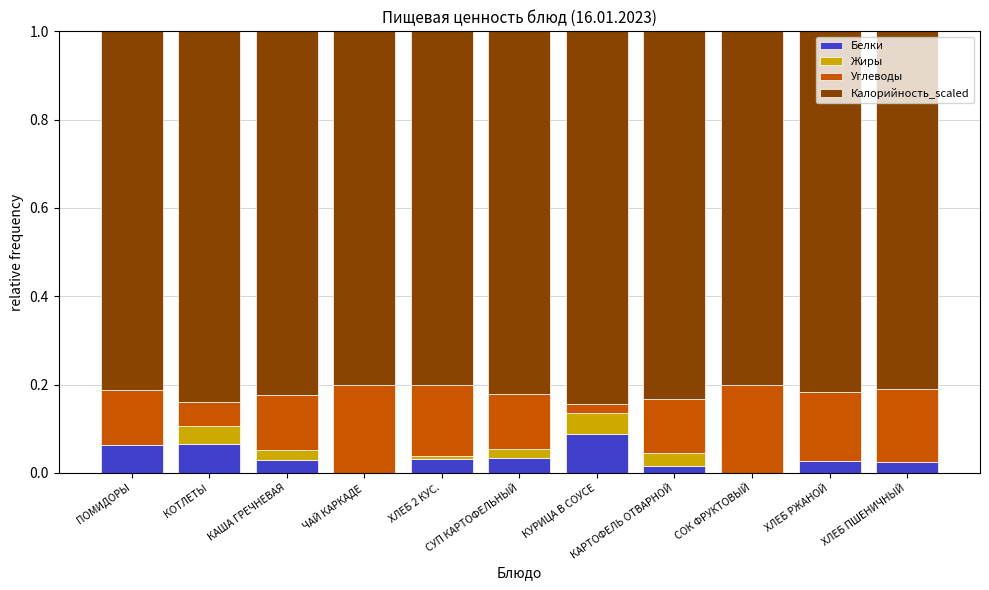

What is the sum of all Белки values?

0.4